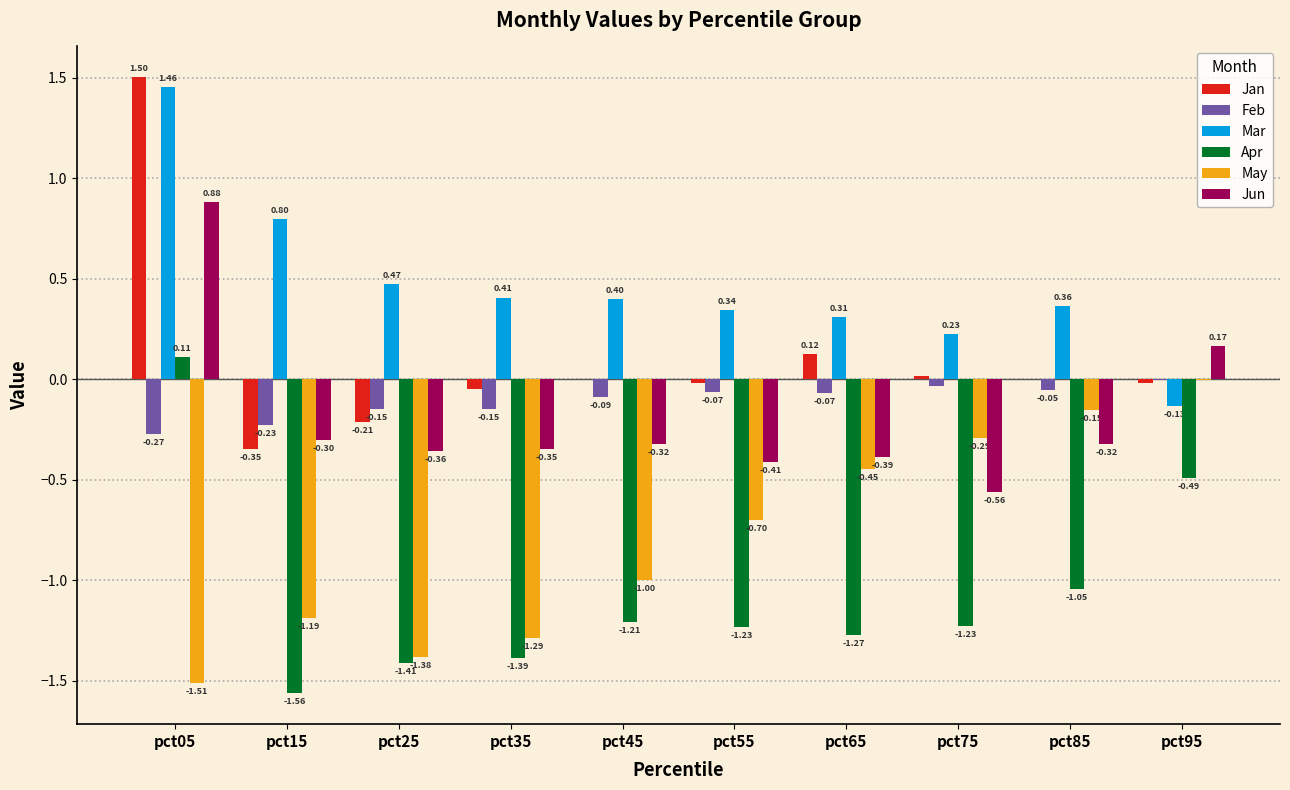

Is it true that May equals -0.3 at pct15?

False